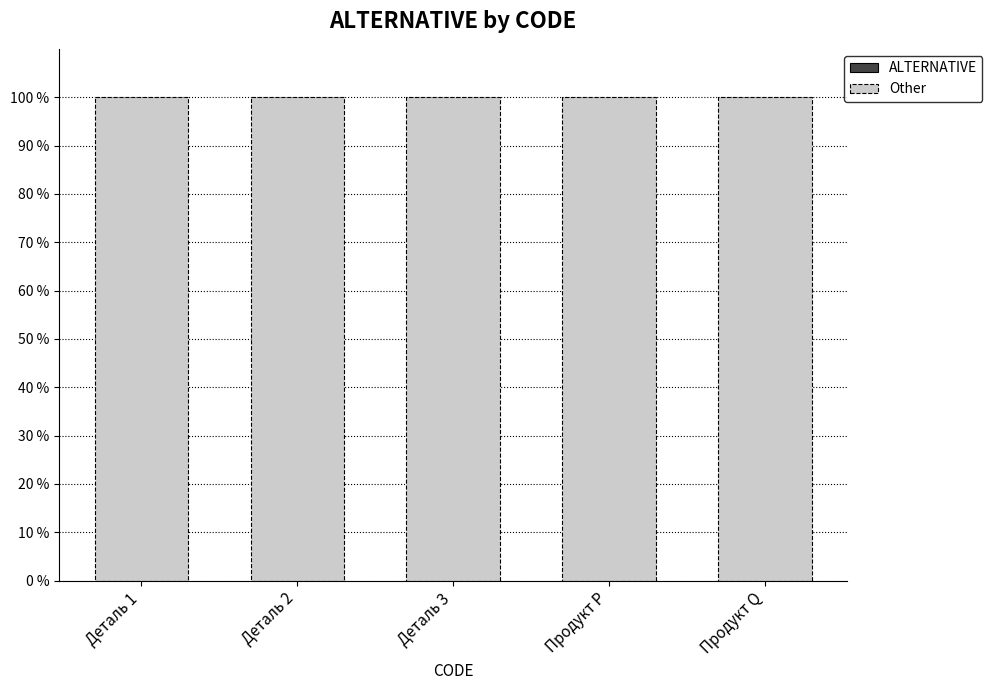

At which label does Other reach its minimum?

Деталь 1